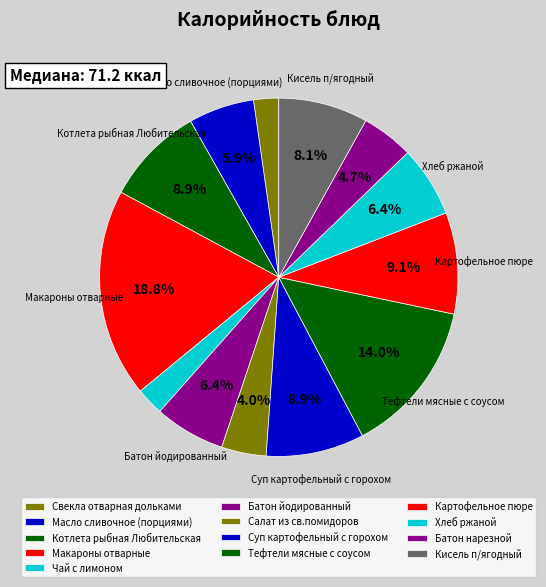

What percentage is the Котлета рыбная Любительская slice, to the nearest percent?

9%